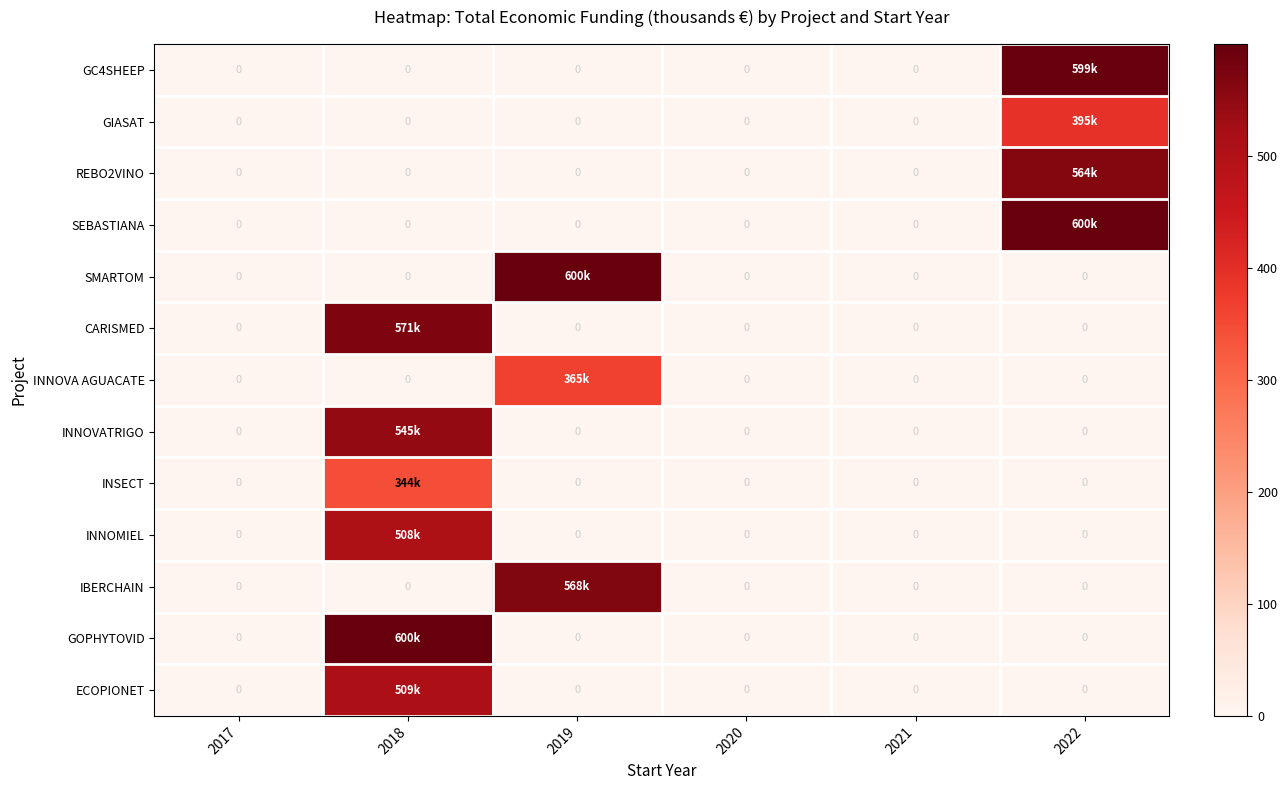

Which category has the lowest value across all series?

2017